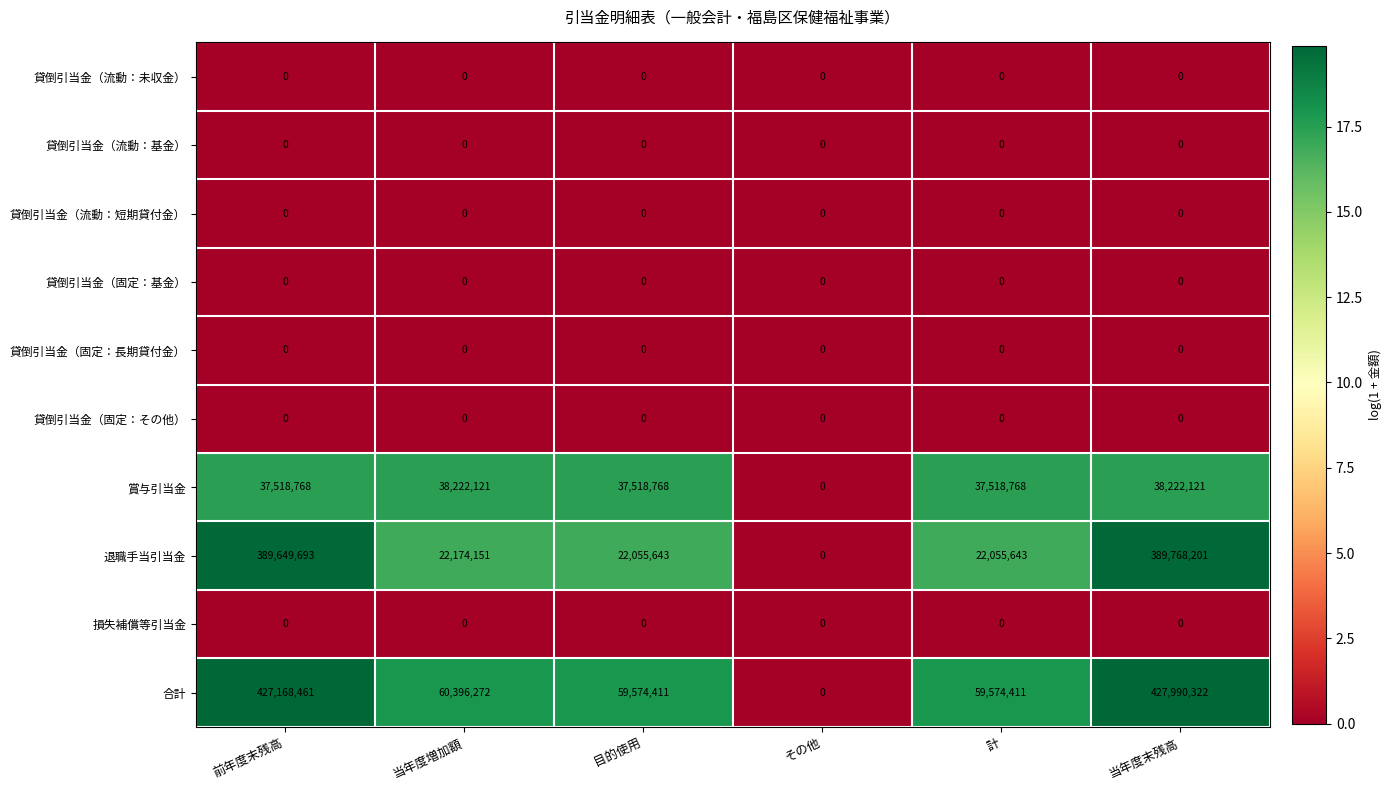

What is the greatest value displayed?

427990322